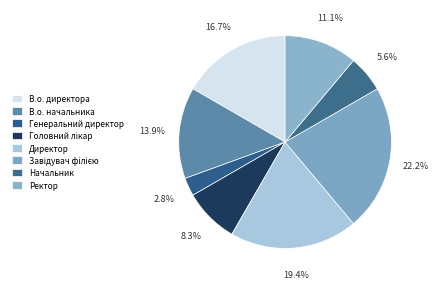

Does any single category account for the majority?

No